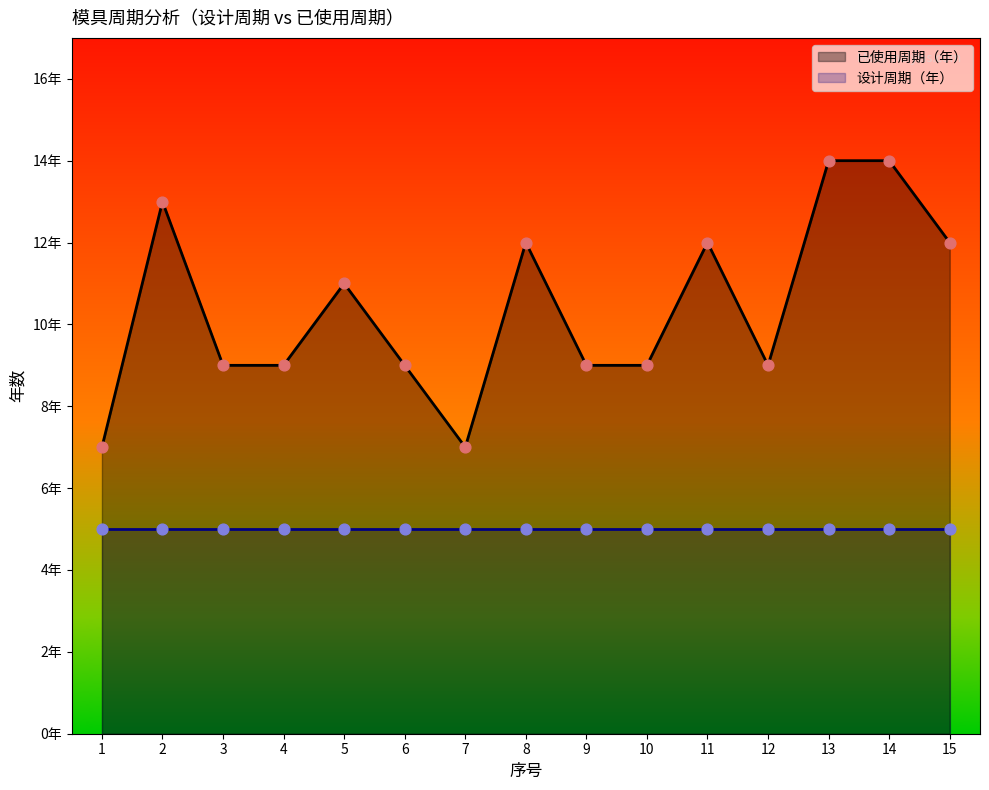

Which series has the largest total across all categories?

已使用周期（年）